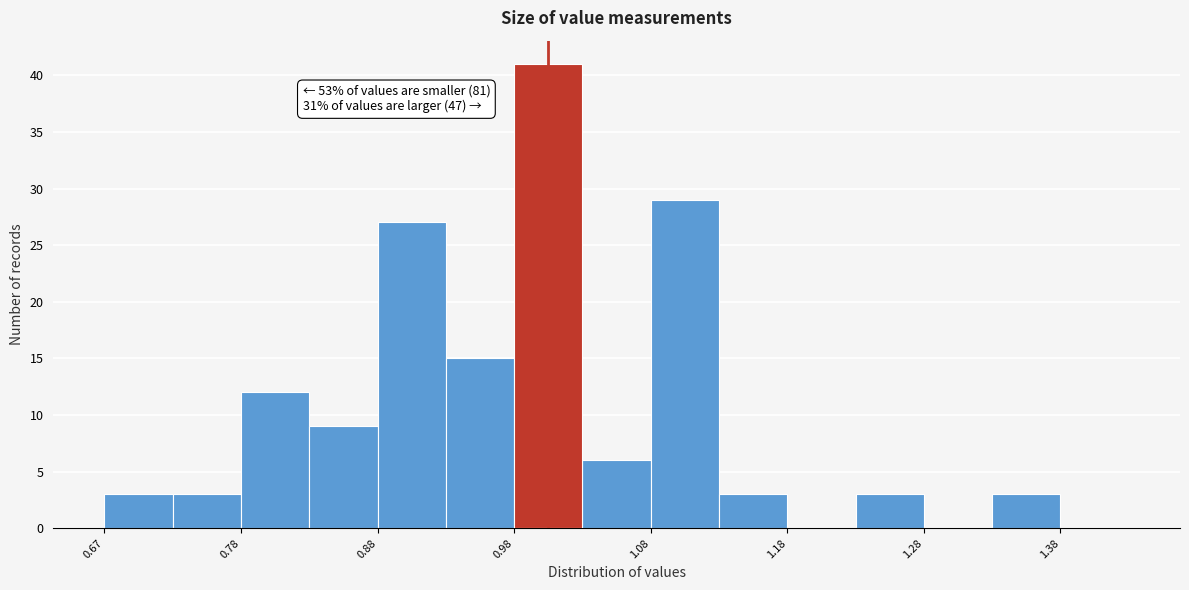

Over which range of the x-axis is the bar tallest?

0.975 to 1.025